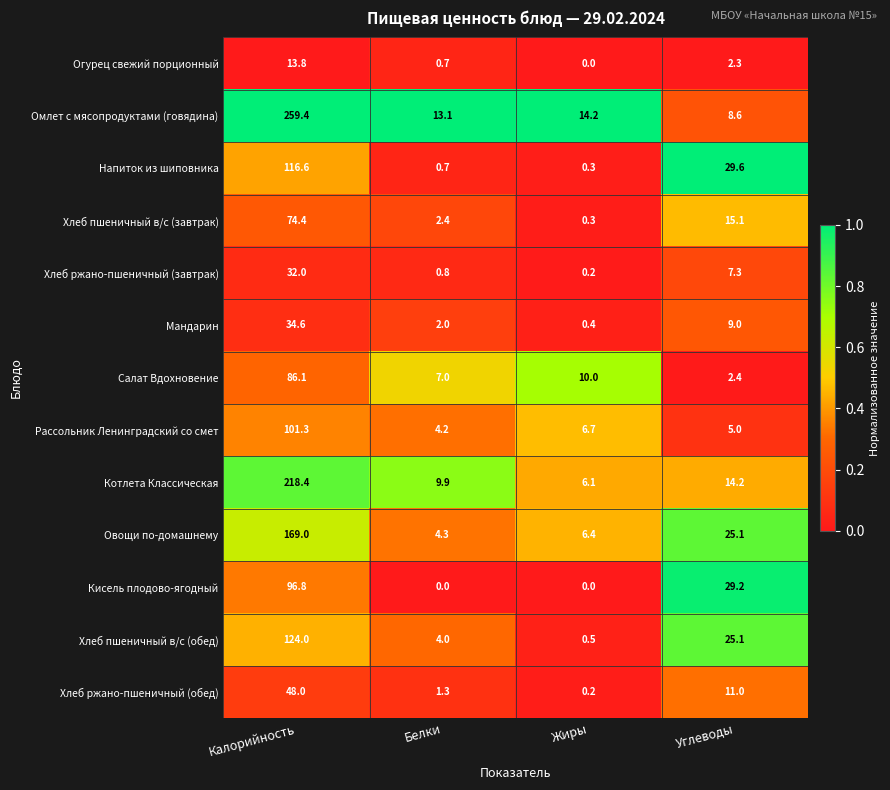

Rank the series by their maximum value, from lowest to highest.

Огурец свежий порционный, Хлеб ржано-пшеничный (завтрак), Мандарин, Хлеб ржано-пшеничный (обед), Хлеб пшеничный в/с (завтрак), Салат Вдохновение, Кисель плодово-ягодный, Рассольник Ленинградский со смет, Напиток из шиповника, Хлеб пшеничный в/с (обед), Овощи по-домашнему, Котлета Классическая, Омлет с мясопродуктами (говядина)